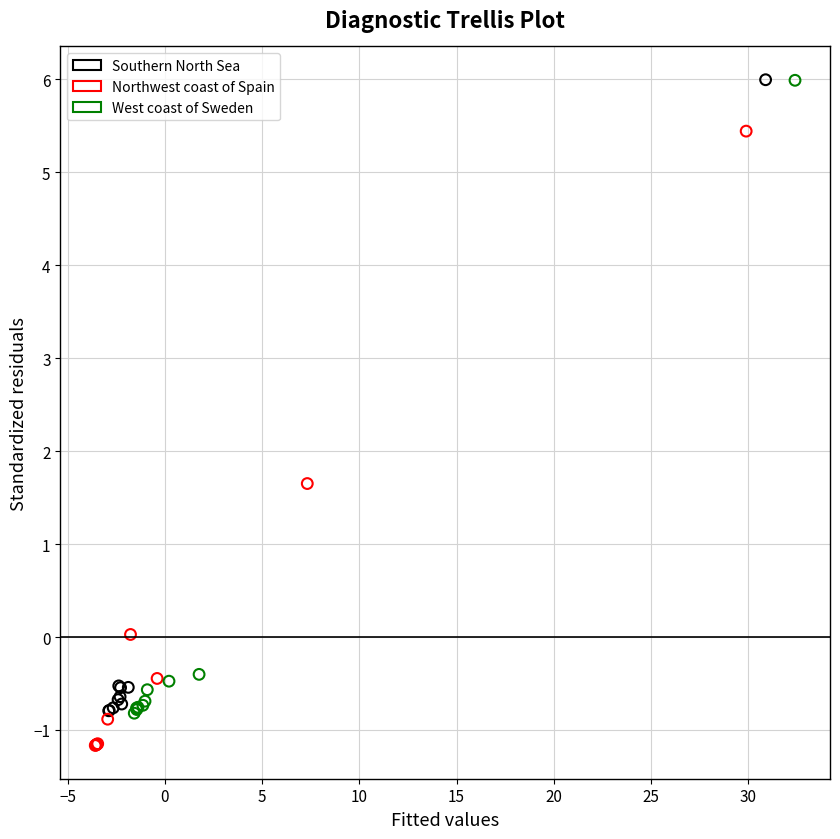

Which series reaches the minimum Y coordinate?

Northwest coast of Spain